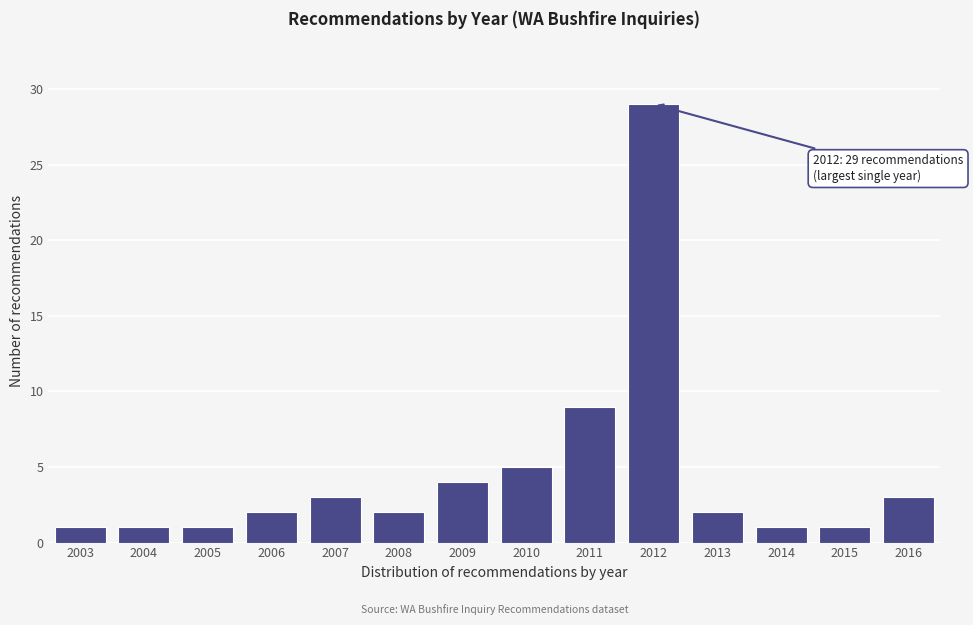

Reading left to right, extract all data points from this chart.

1	1	1	2	3	2	4	5	9	29	2	1	1	3